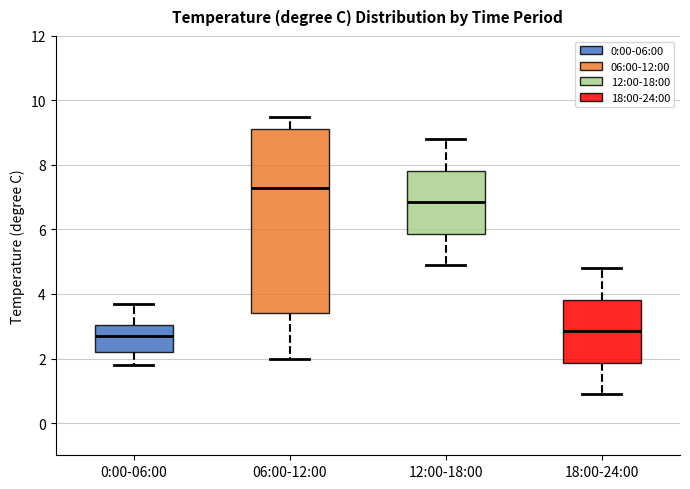

Where is the upper edge of the box for 0:00-06:00 on the y-axis? The values are not printed on the chart, so give them approximately, as read against the axis.

3.0